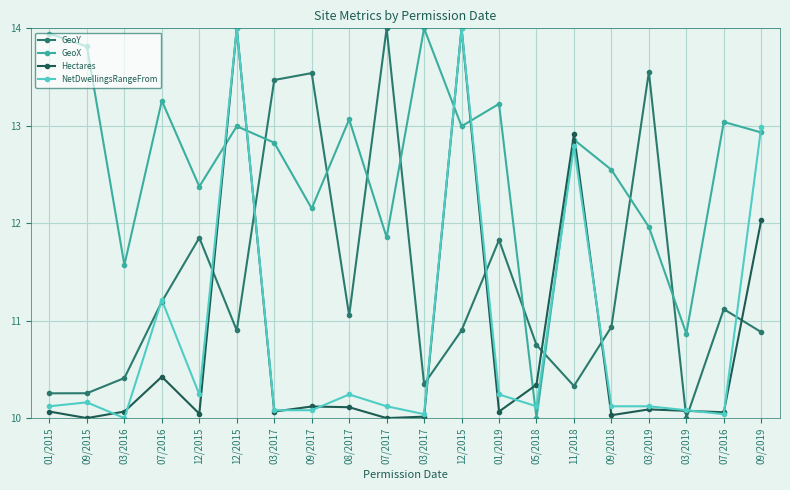

At which label is GeoX closest to 12?

03/2019